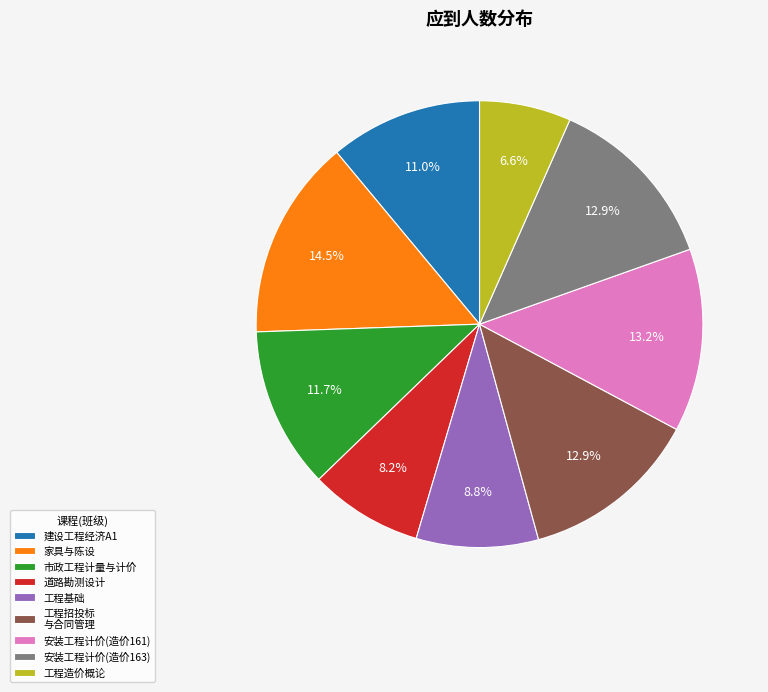

Does any single category account for the majority?

No